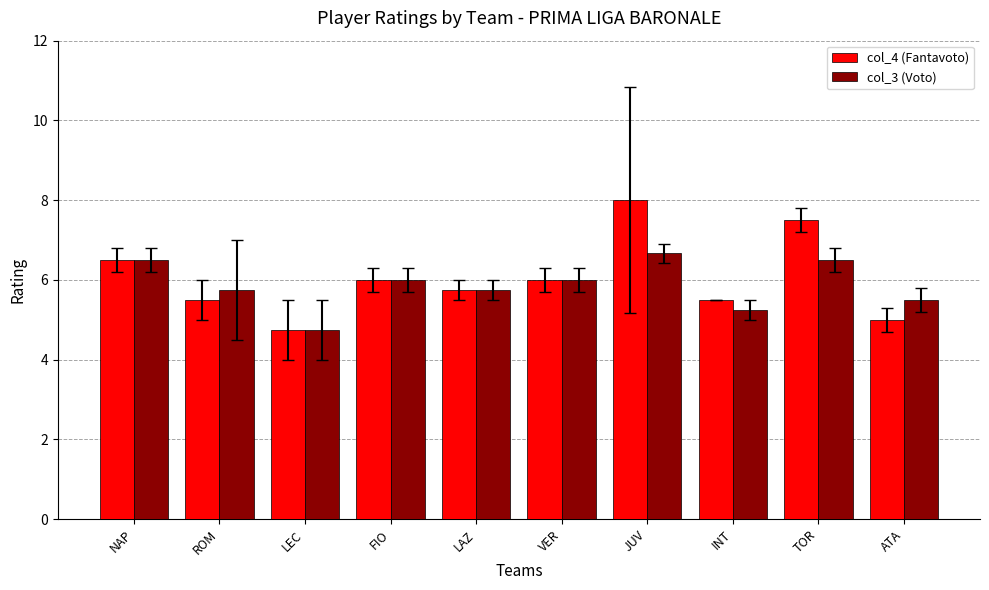

What is the label of the 9th bar from the right?

ROM